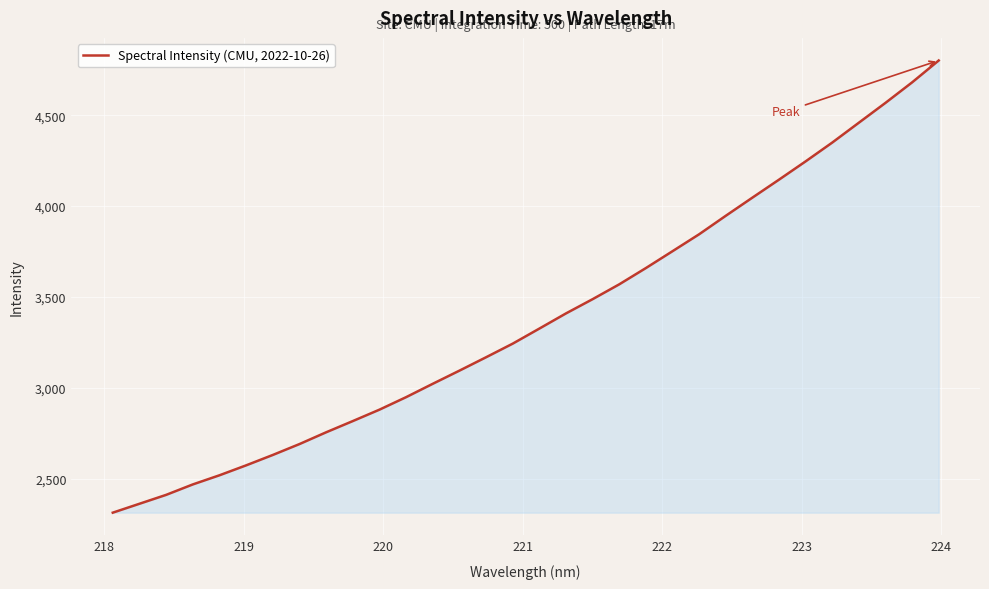

What is the average value?

3380.5